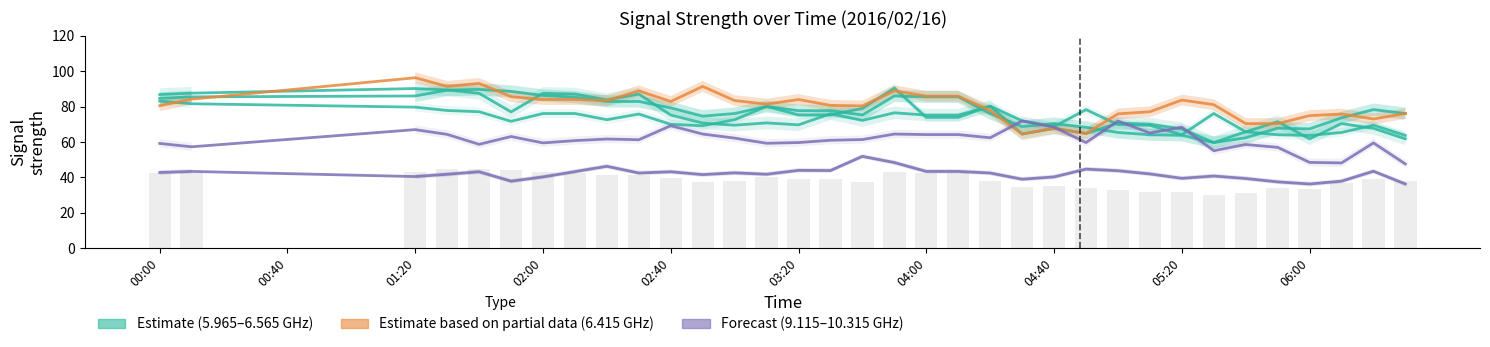

At which category is the sum across all series the highest?

01:20